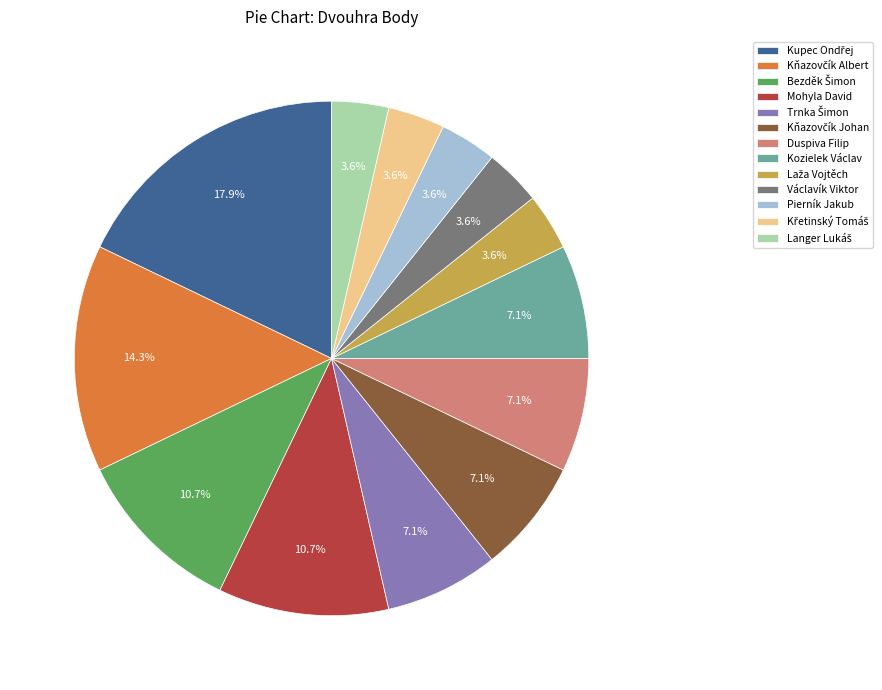

Is there any slice that represents more than half of the pie?

No